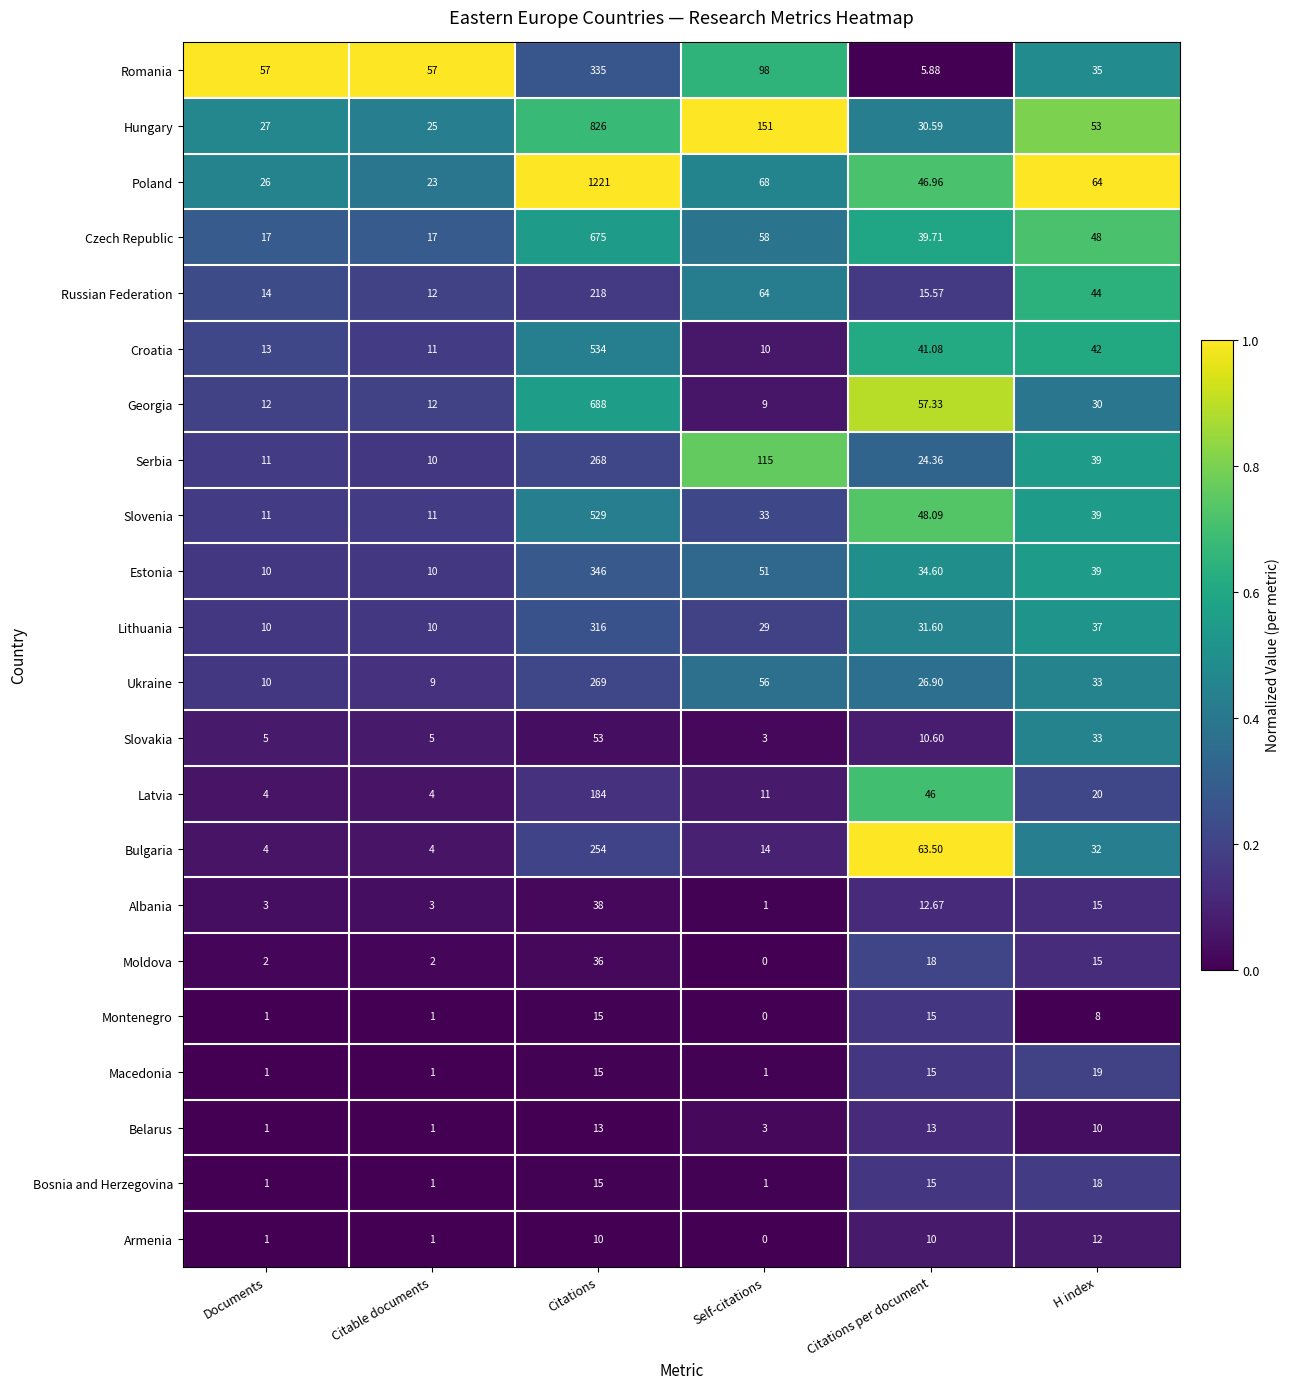

Which series has the largest total across all categories?

Poland